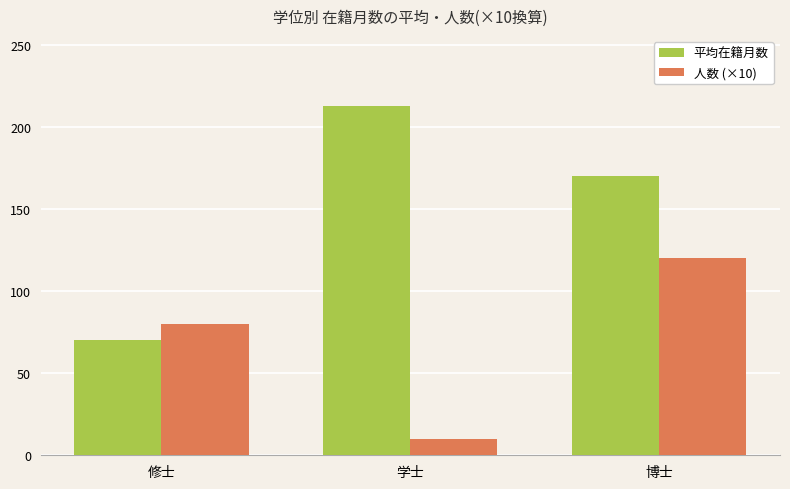

List the series in order of their peak value, highest first.

平均在籍月数, 人数 (×10)